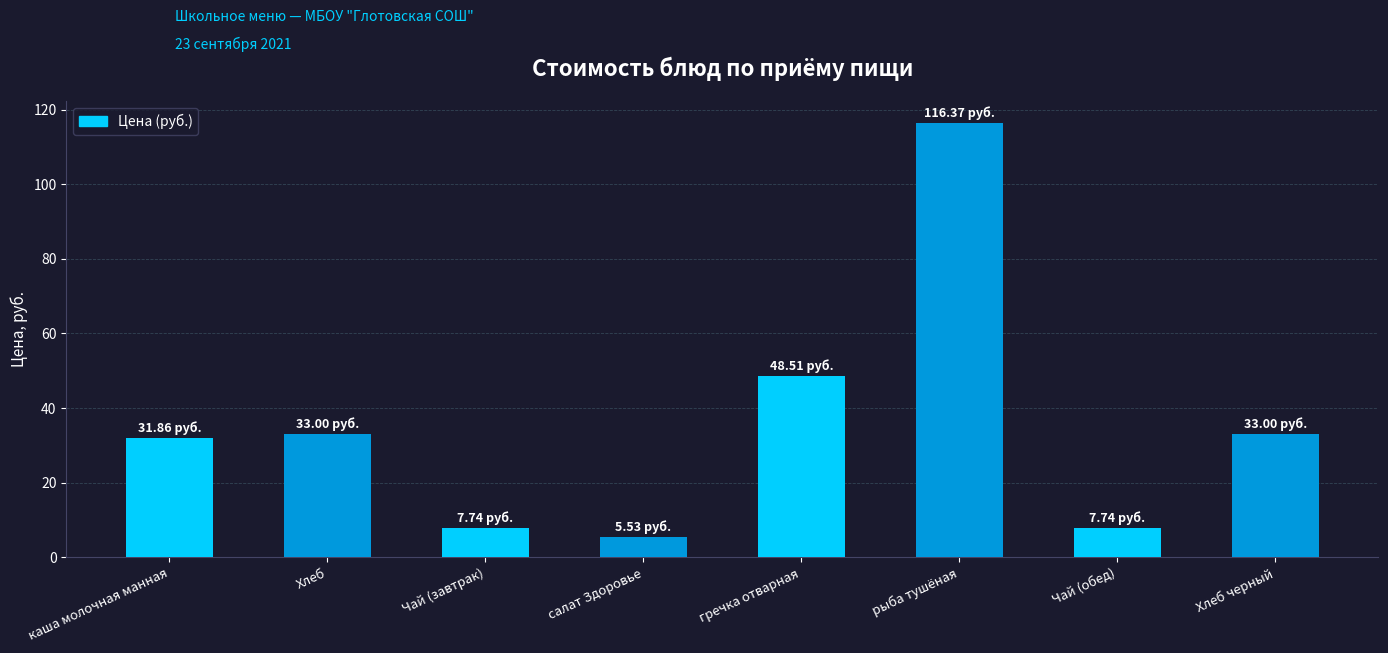

Are the bars grouped side by side (vs. stacked)?

No